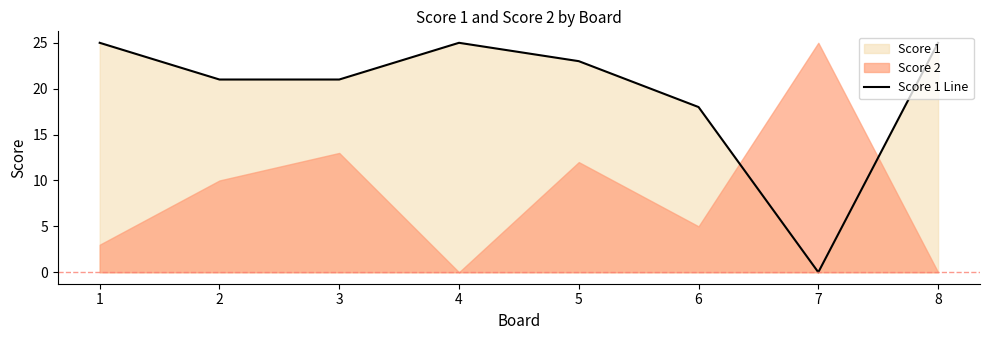

List the labels in order of value, smallest first.

7, 6, 2, 3, 5, 1, 4, 8